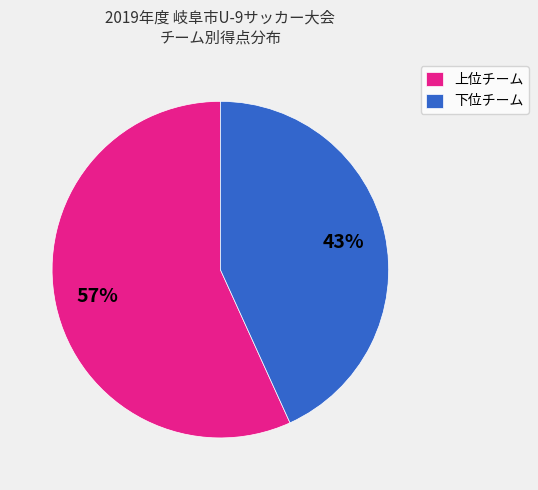

Is there a majority slice in this chart?

Yes